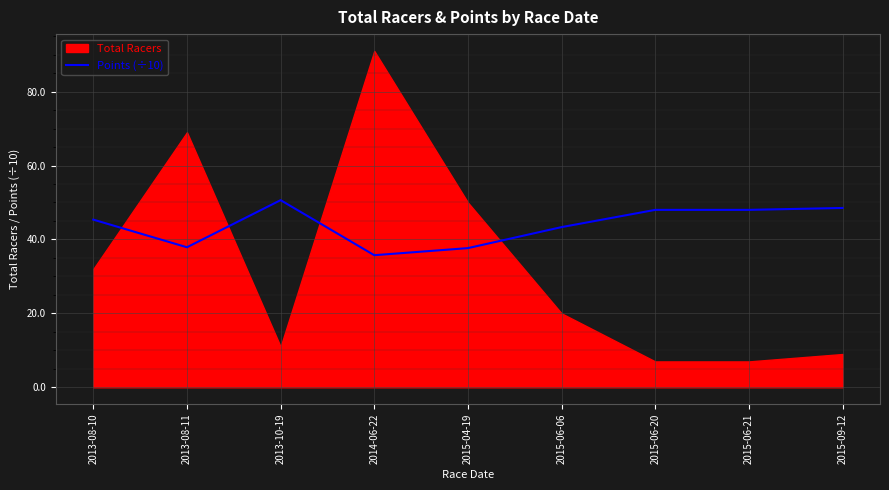

Is it true that Points (÷10) equals 45.4 at 2013-08-10?

True